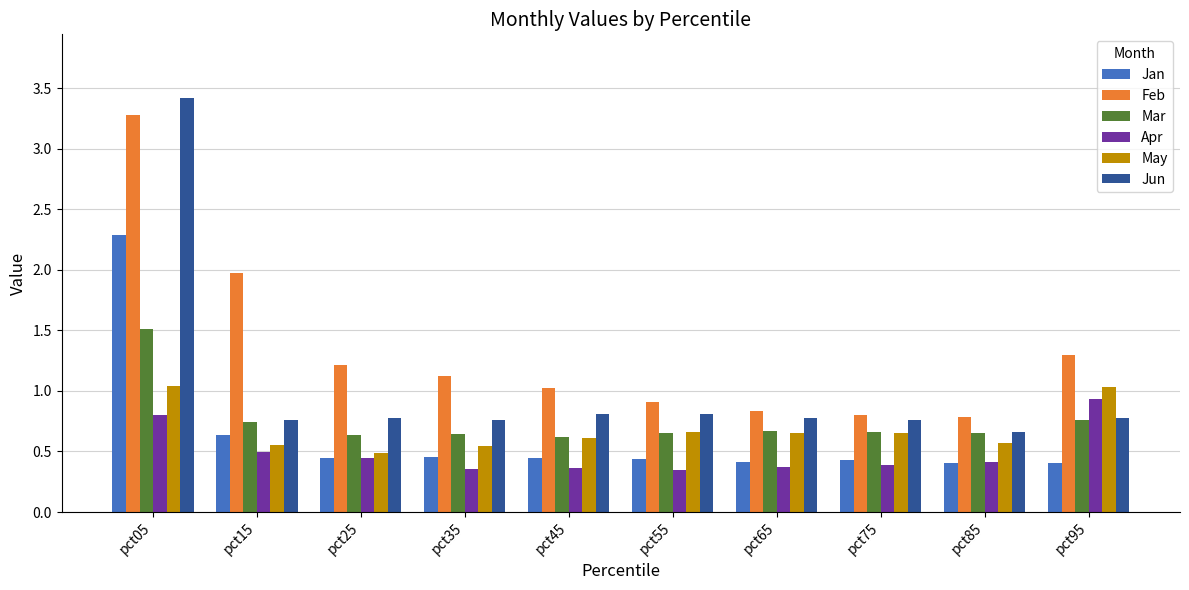

Which series has the largest total across all categories?

Feb